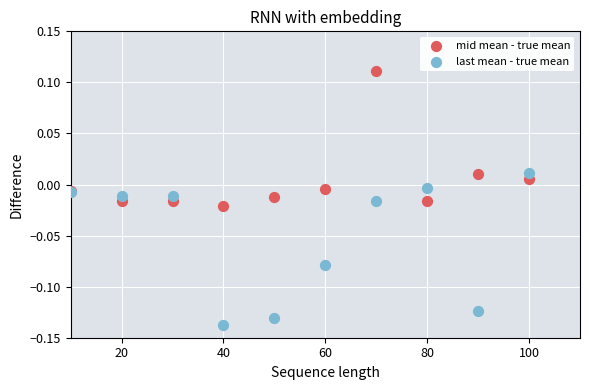

Which series has the largest Y range (max minus min)?

last mean - true mean